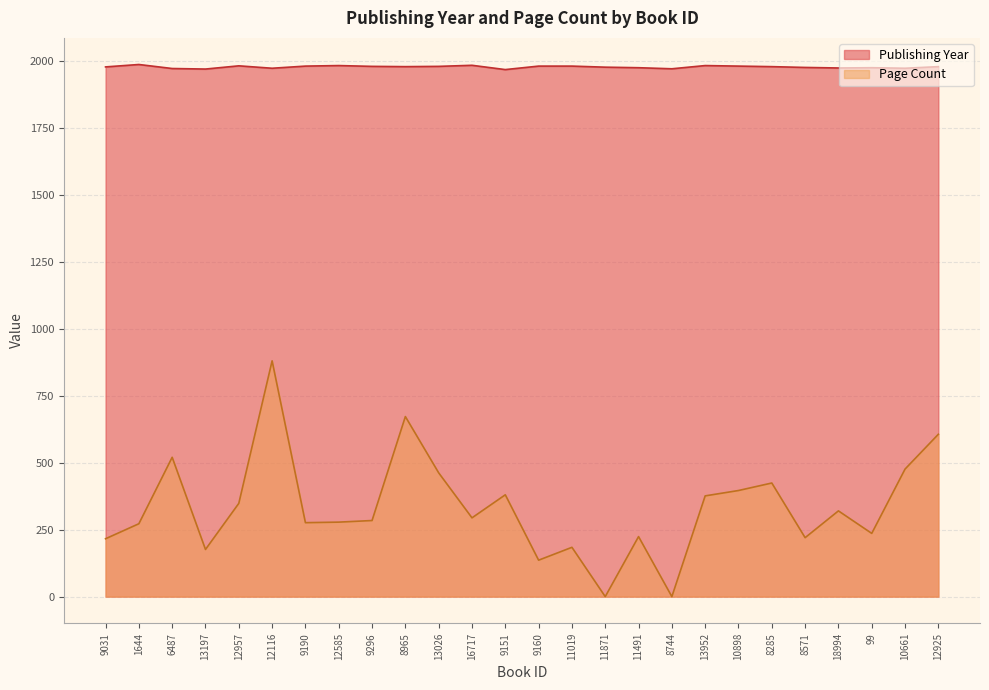

At which category does the chart reach its peak across all series?

1644